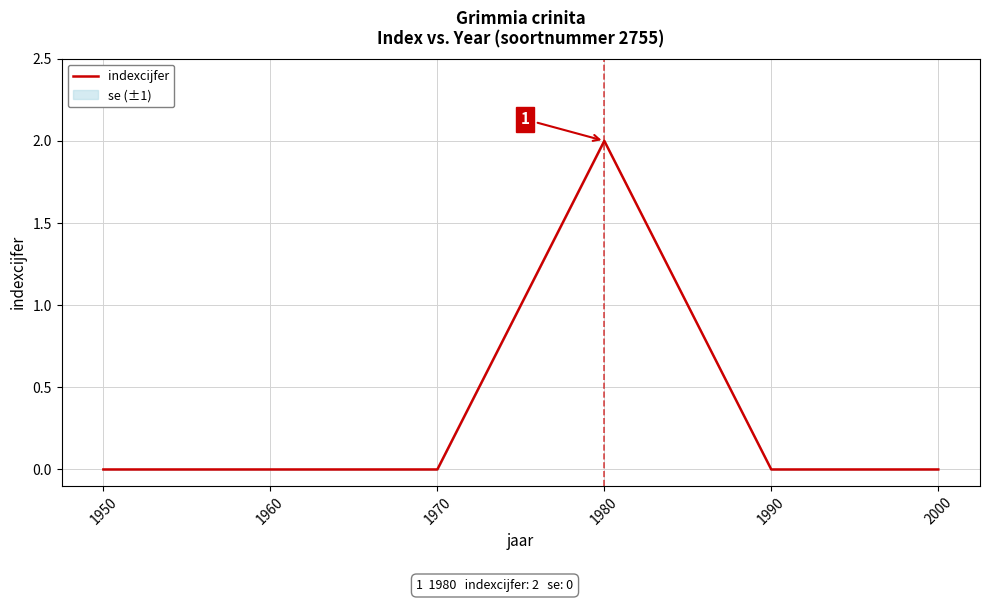

What is the difference between the values at 1990 and 1980?

2